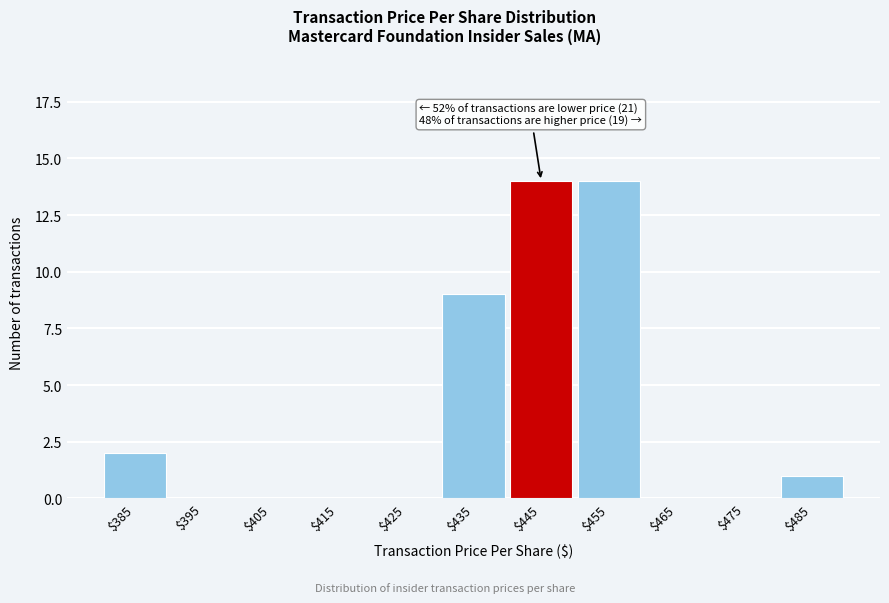

At which label is the value closest to 7?

$435